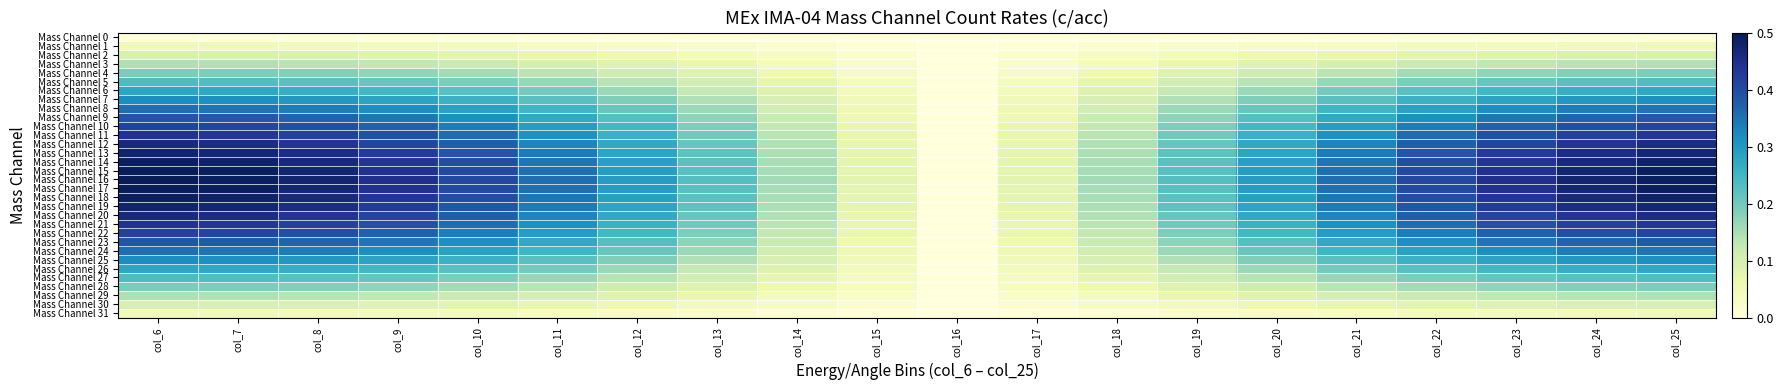

Between col_9 and col_20, which is larger?

col_9